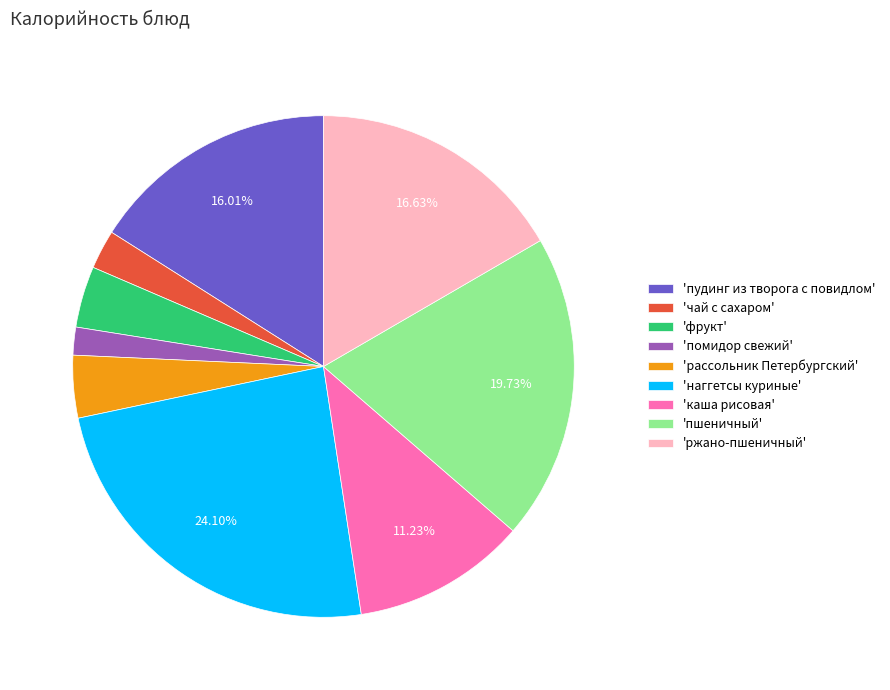

Which slice is the largest?

'наггетсы куриные'